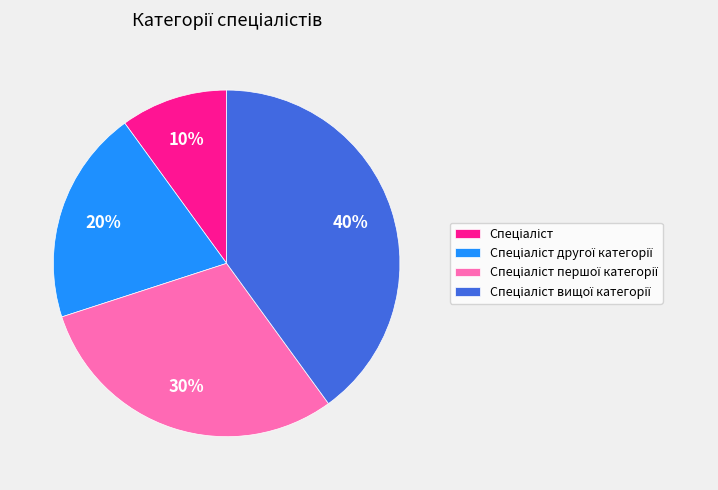

To the nearest percent, what is the average slice percentage?

25%